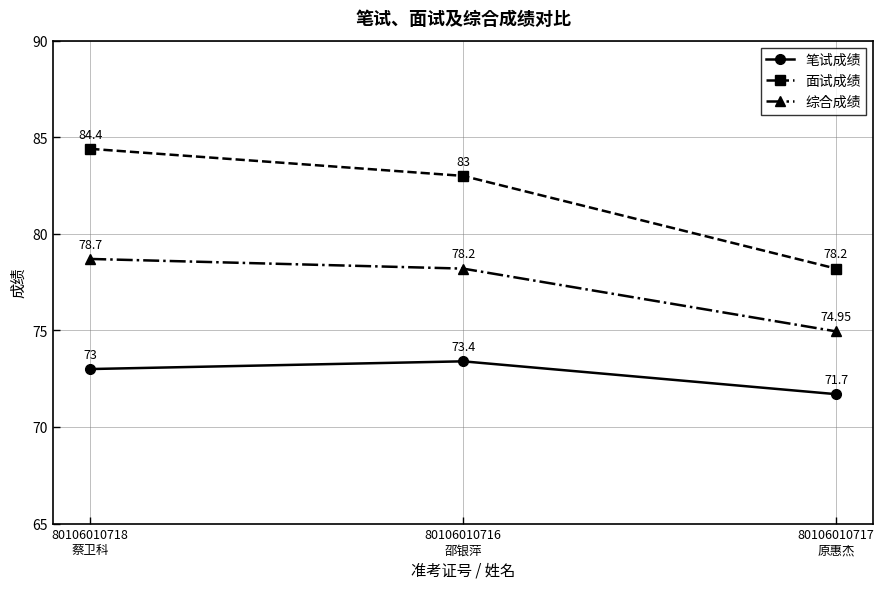

Is it true that 综合成绩 equals 35.1 at 80106010717
原惠杰?

False